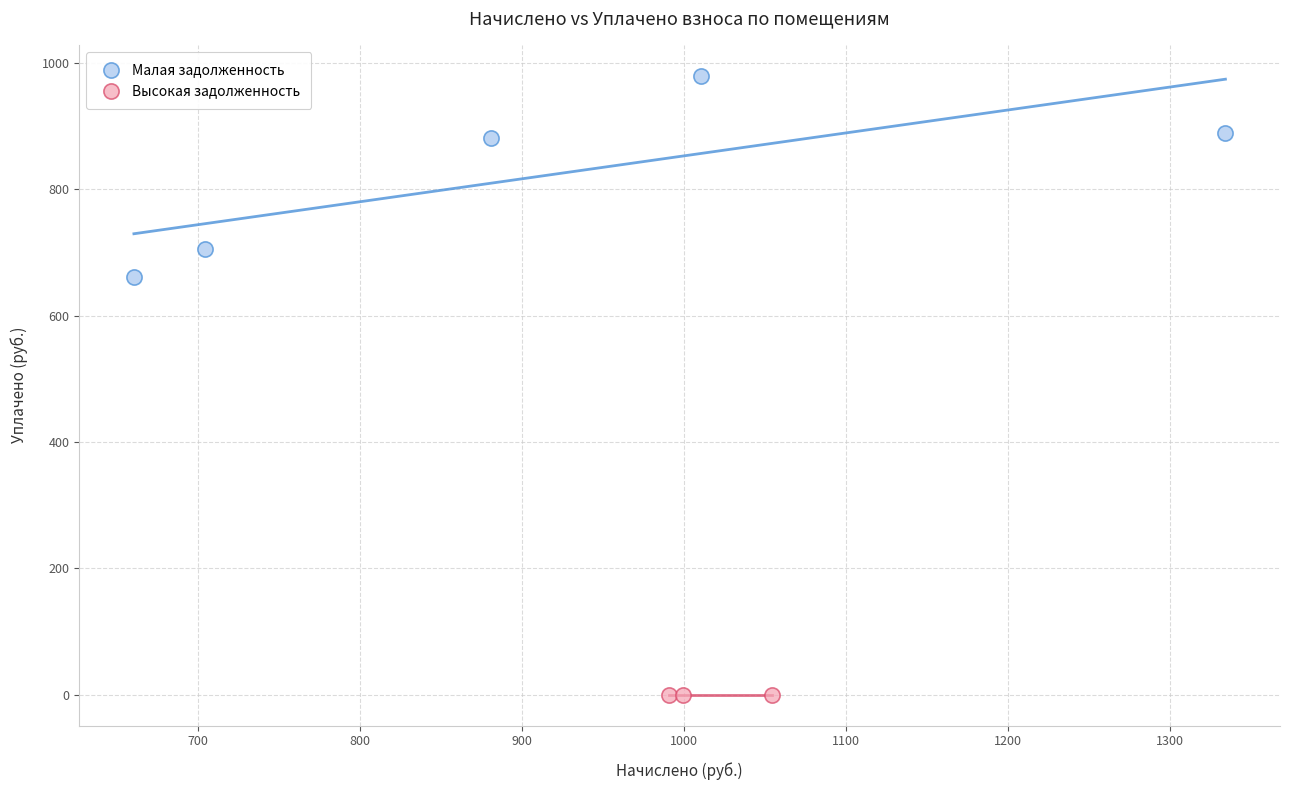

Which series reaches the maximum Y coordinate?

Малая задолженность